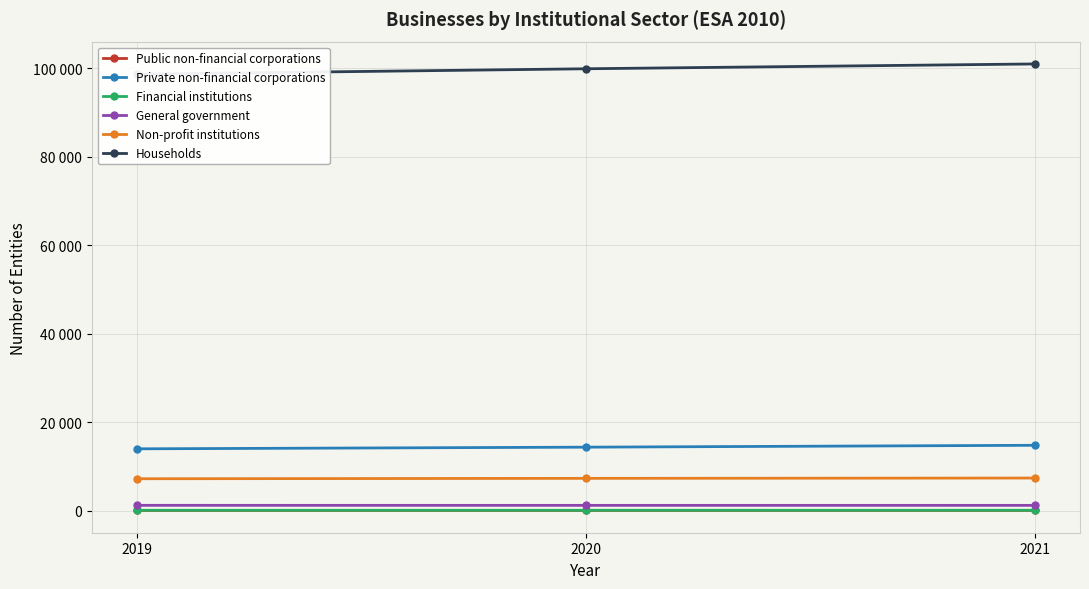

True or false: Non-profit institutions has a value of 7374 at 2021.

True